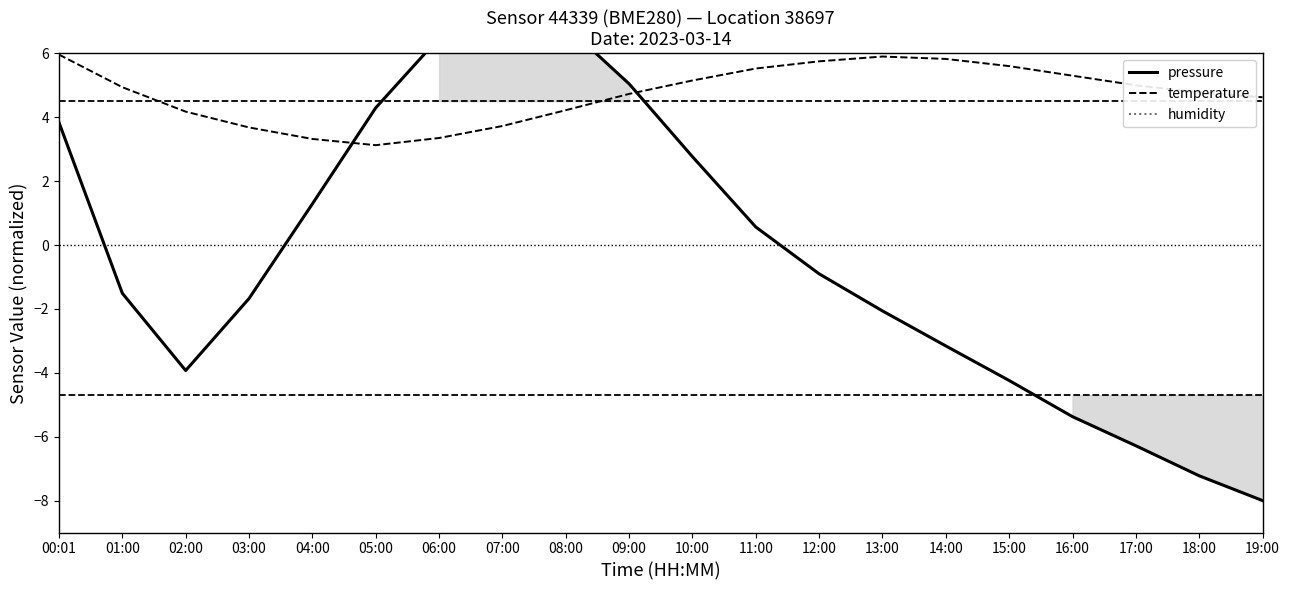

What is the lowest value of the temperature series?

3.1